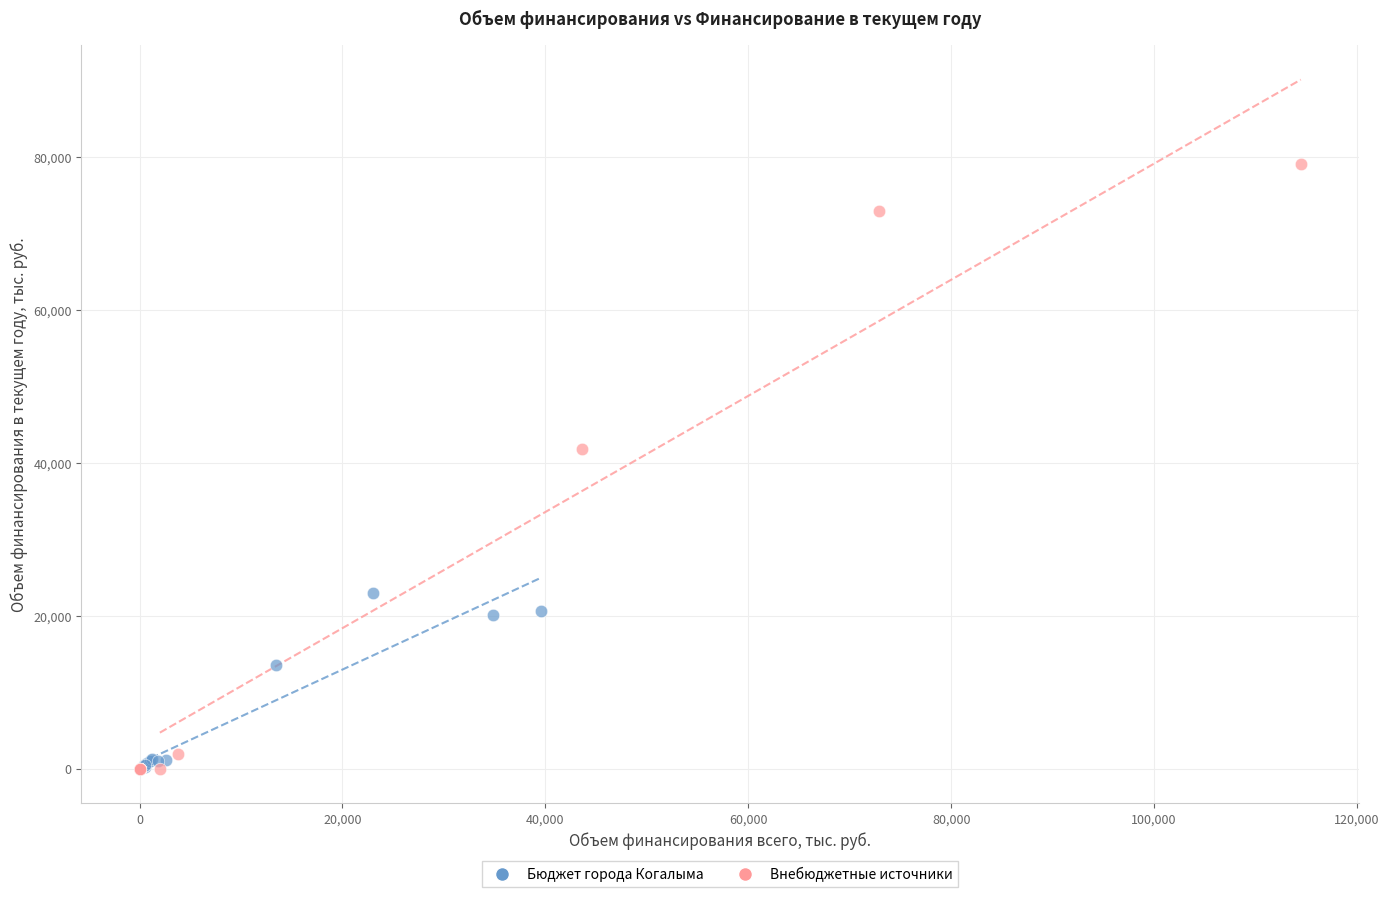

Which series contains the highest Y value?

Внебюджетные источники